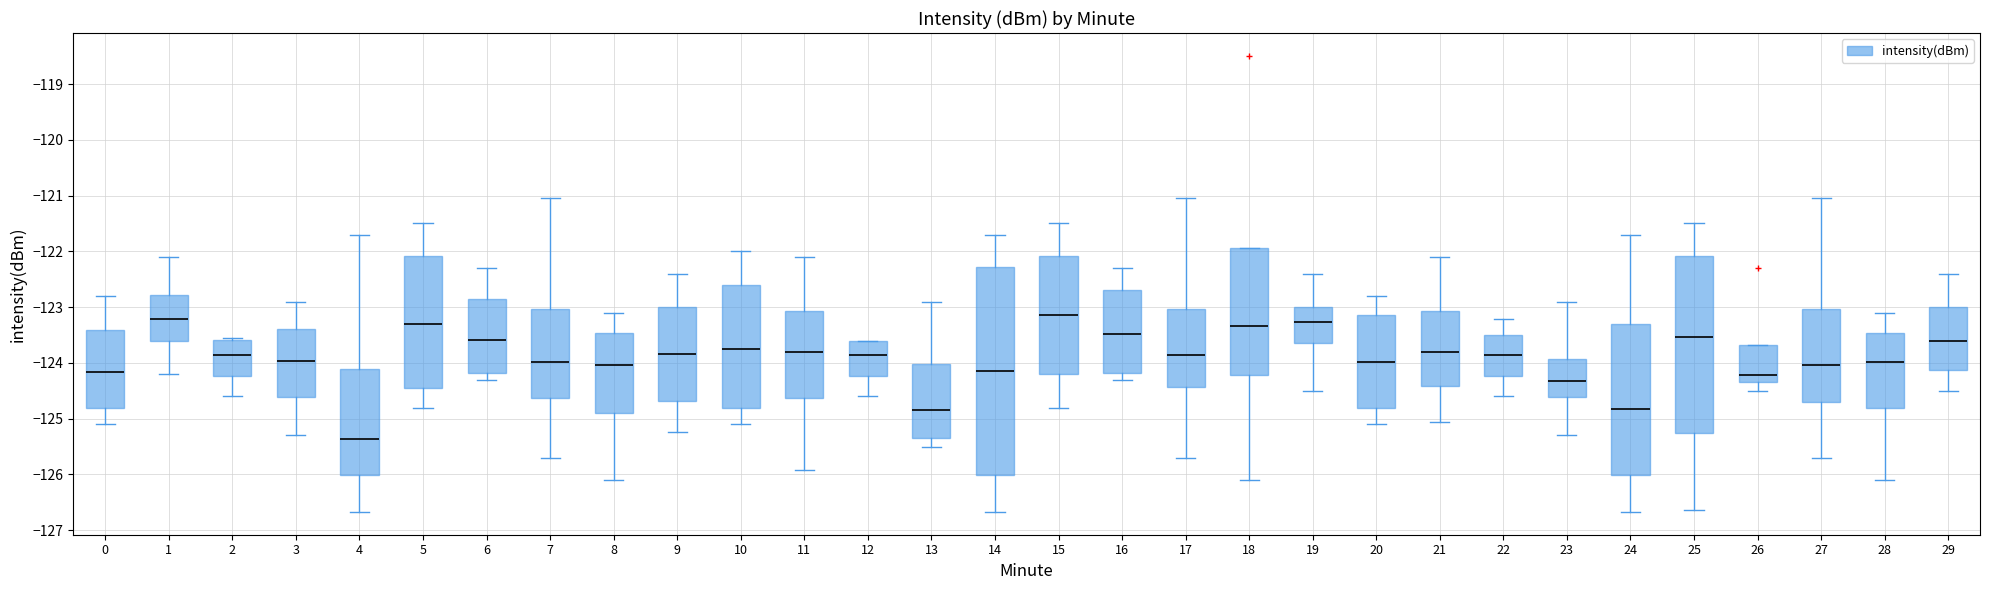

Which box has the lowest median line?

4